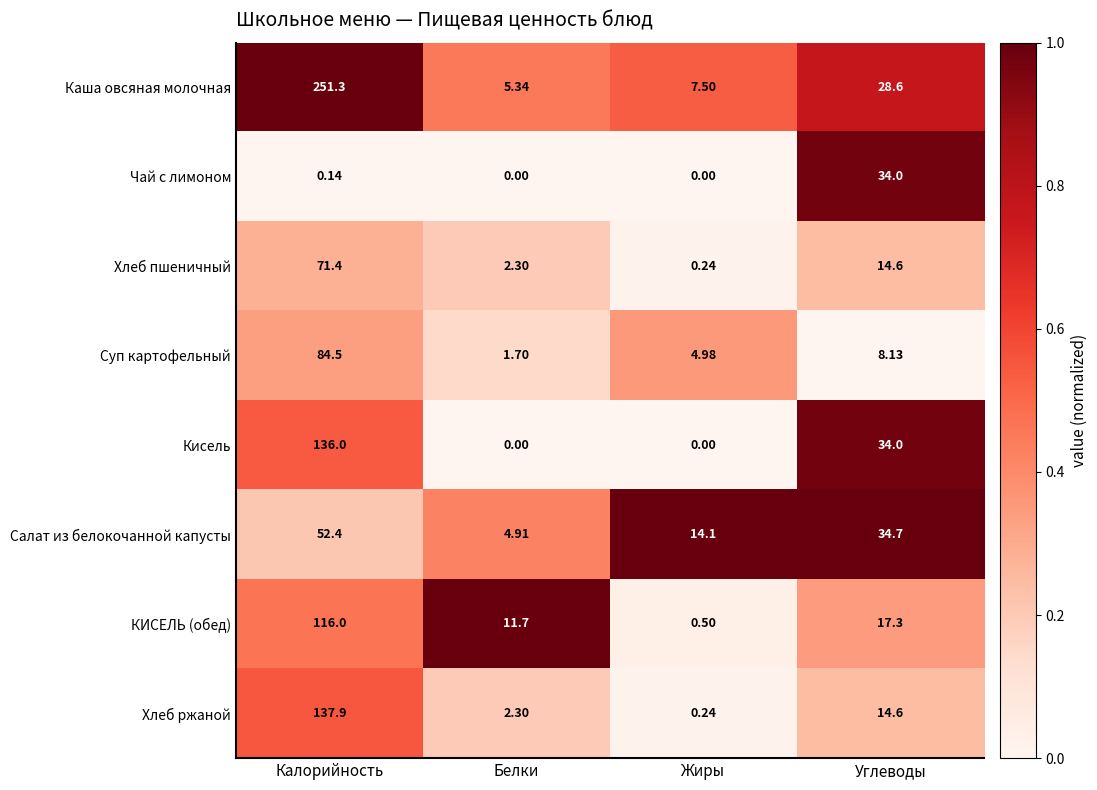

What is the spread (max minus min) of values at Калорийность?

251.2